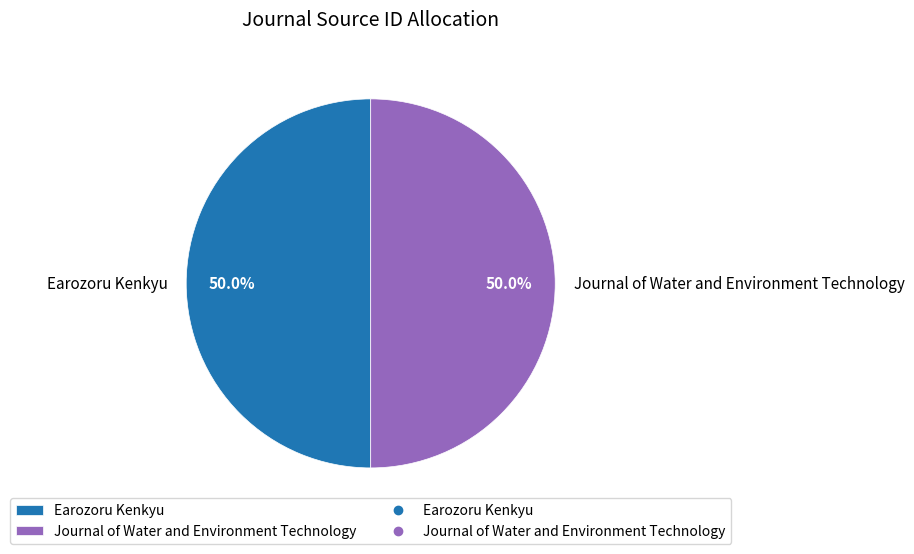

Count the number of slices in the pie.

2